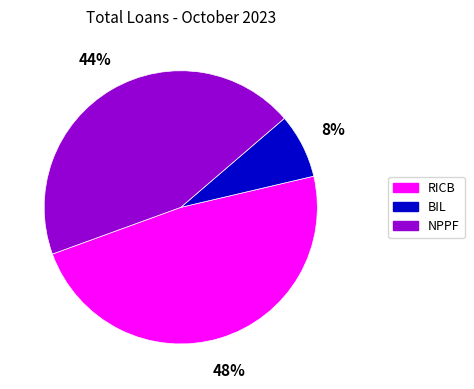

Which has a higher value, BIL or RICB?

RICB